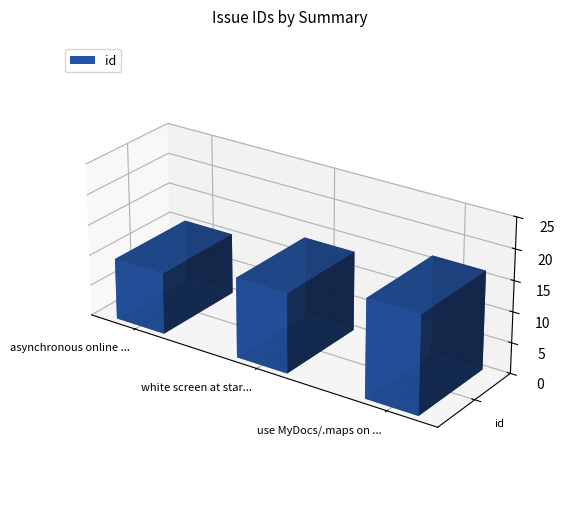

Rank the categories by value from highest to lowest.

use MyDocs/.maps on N900, white screen at start (division by zero), asynchronous online services access